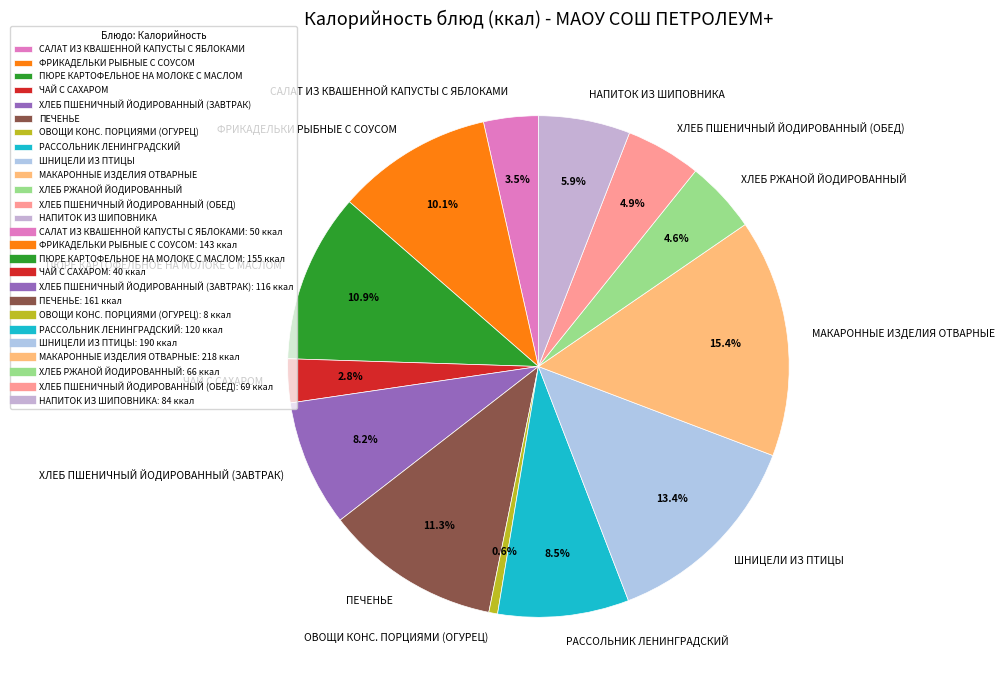

What is the largest slice in the pie chart?

МАКАРОННЫЕ ИЗДЕЛИЯ ОТВАРНЫЕ